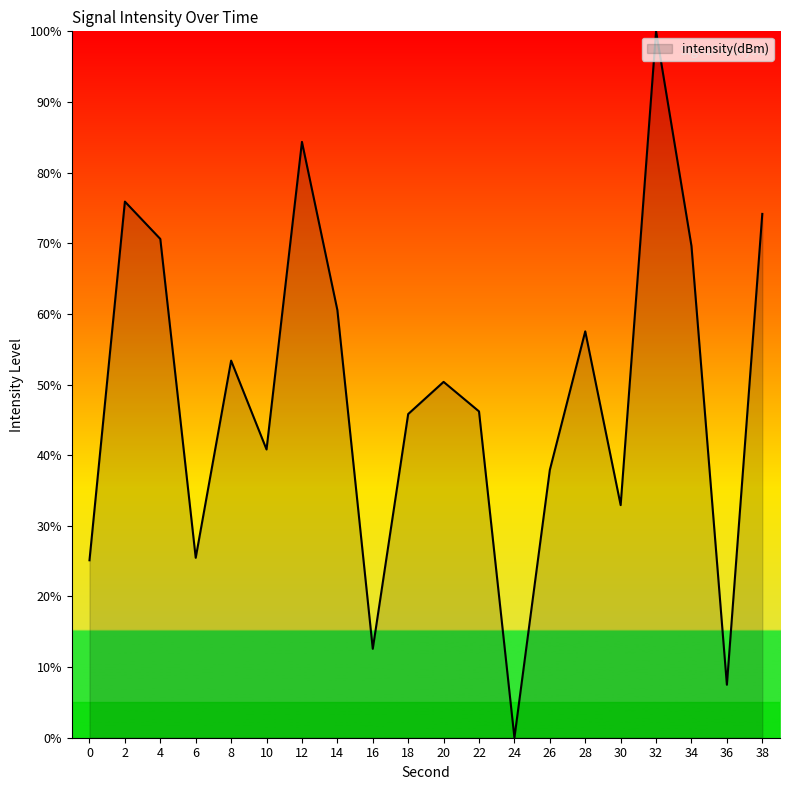

What is the maximum value shown in the chart?

100.0